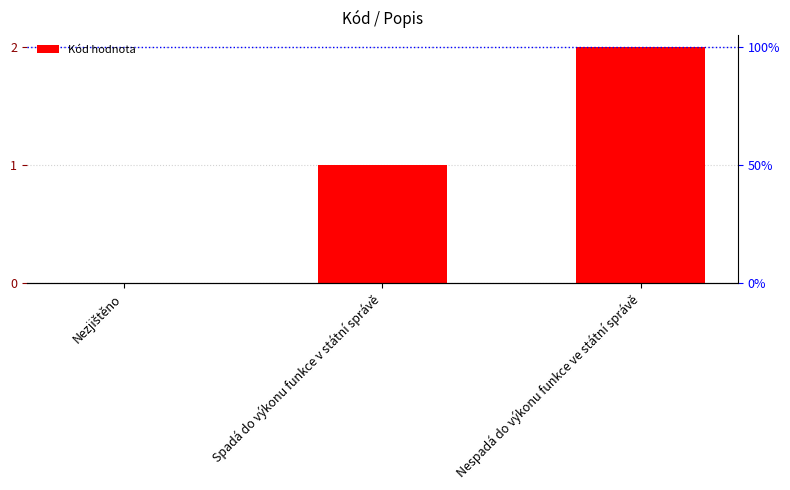

Between Spadá do výkonu funkce v státní správě and Nezjištěno, which is larger?

Spadá do výkonu funkce v státní správě